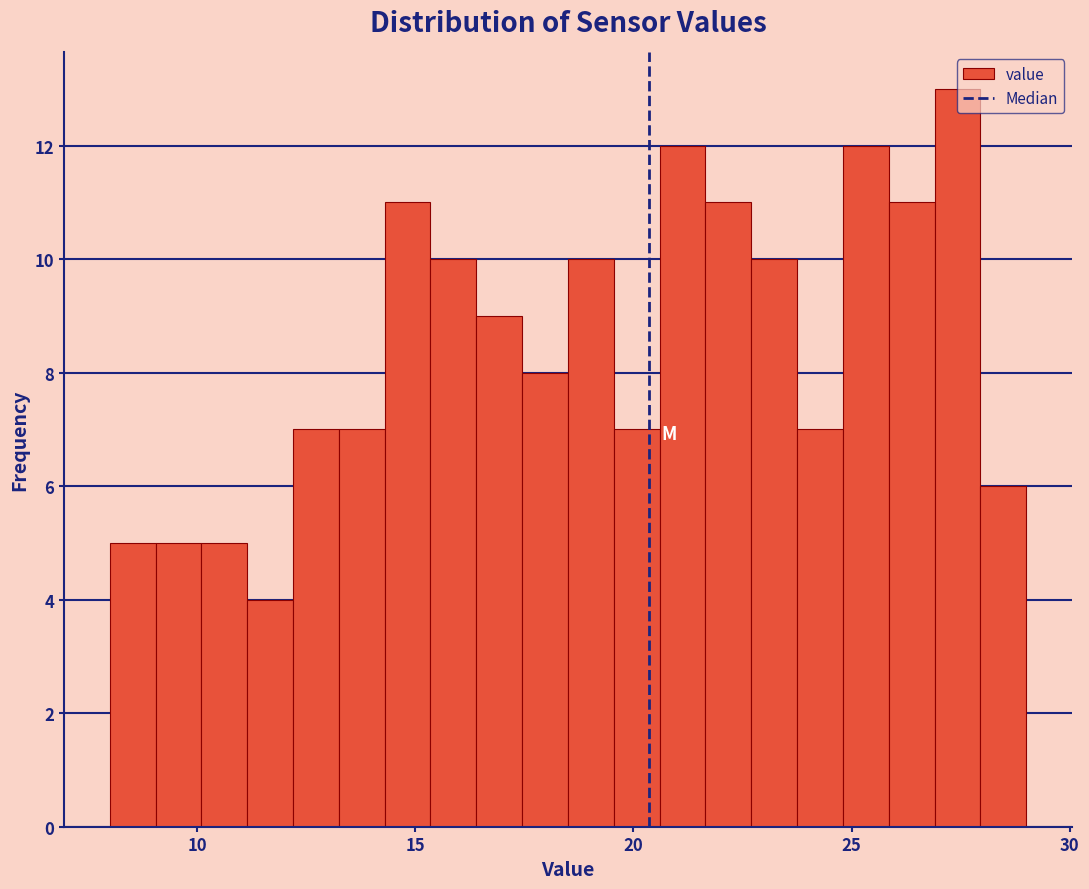

Around what value on the x-axis is the tallest bar? Give the approximate position of its centre, as read against the axis.

27.5